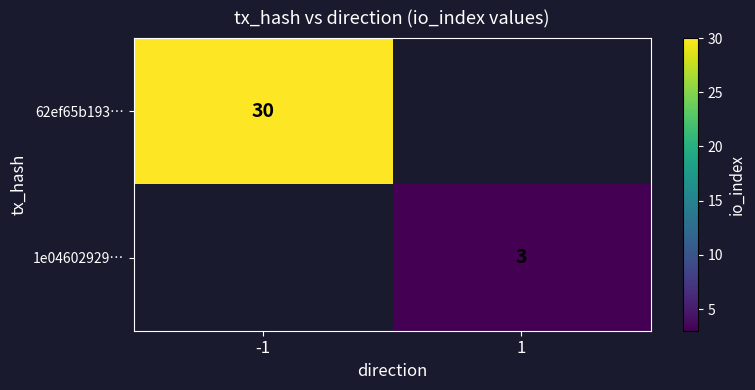

What is the maximum value shown in the chart?

30.0